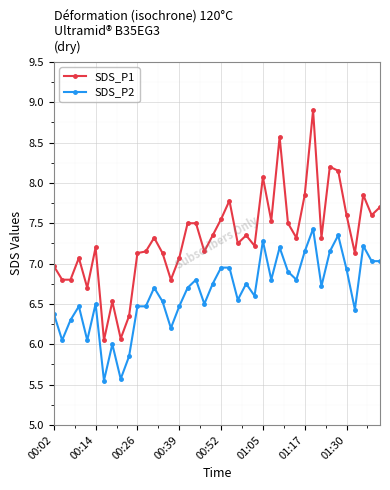

Rank the series by their average value, from lowest to highest.

SDS_P2, SDS_P1